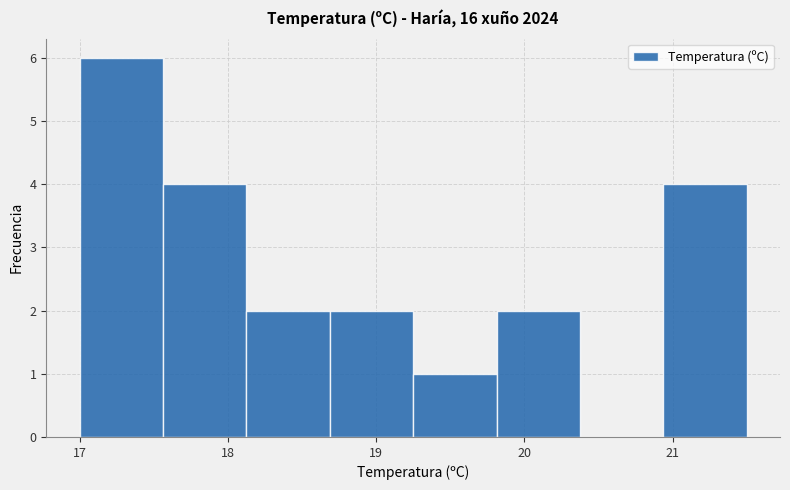

Reading left to right, list every bar in this chart as the range it spans on the x-axis followed by its height. Neither the bar edges nor the heights are printed on the chart, so give them approximately, as read against the axes.

17.0 to 17.6: 6
17.6 to 18.1: 4
18.1 to 18.7: 2
18.7 to 19.3: 2
19.3 to 19.8: 1
19.8 to 20.4: 2
20.4 to 20.9: 0
20.9 to 21.5: 4